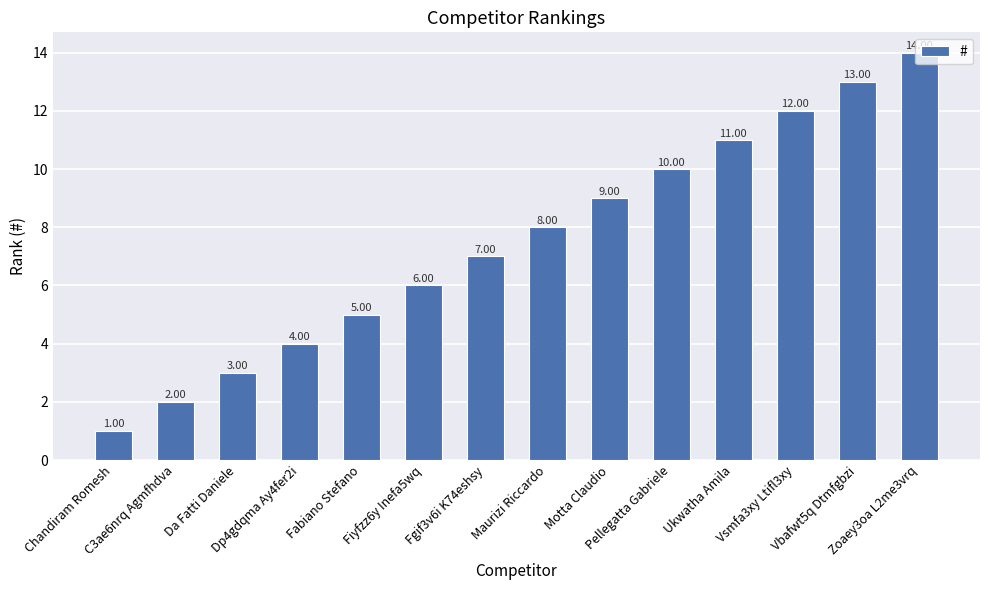

What is the minimum value shown in the chart?

1